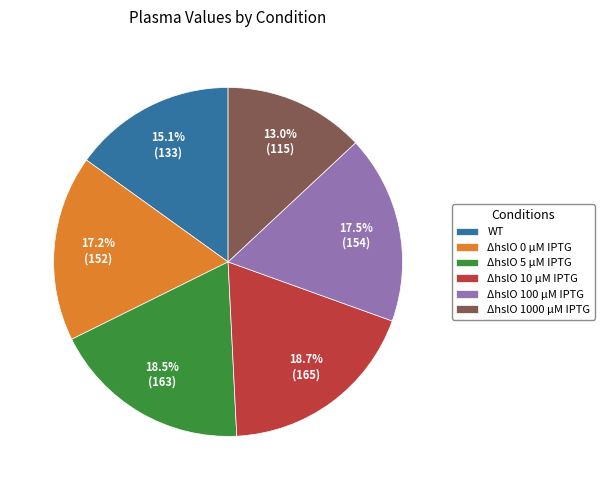

What is the smallest slice in the pie chart?

ΔhslO 1000 µM IPTG